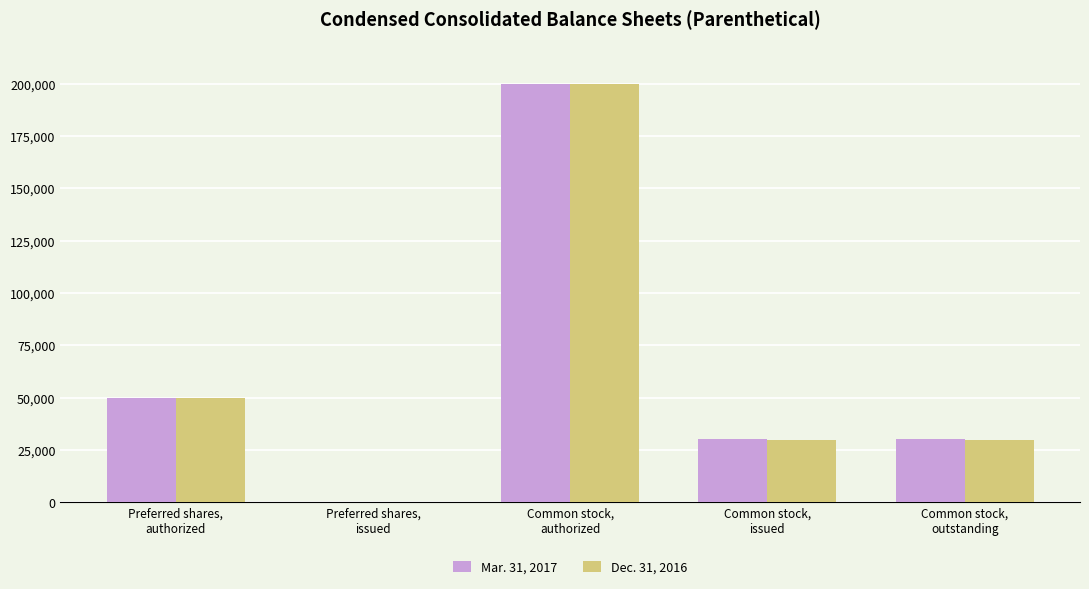

Reading left to right, what are all the values shown in this chart?

Mar. 31, 2017: Preferred shares,
authorized=50000	Preferred shares,
issued=0	Common stock,
authorized=200000	Common stock,
issued=30095	Common stock,
outstanding=30095
Dec. 31, 2016: Preferred shares,
authorized=50000	Preferred shares,
issued=0	Common stock,
authorized=200000	Common stock,
issued=29551	Common stock,
outstanding=29551